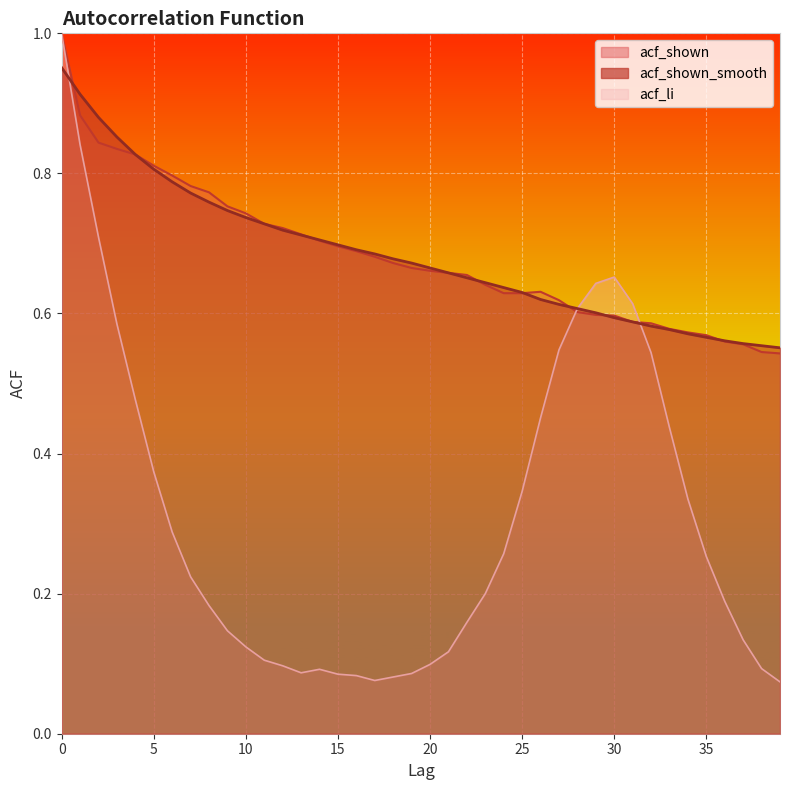

What is the approximate value of acf_li at 5?

0.4